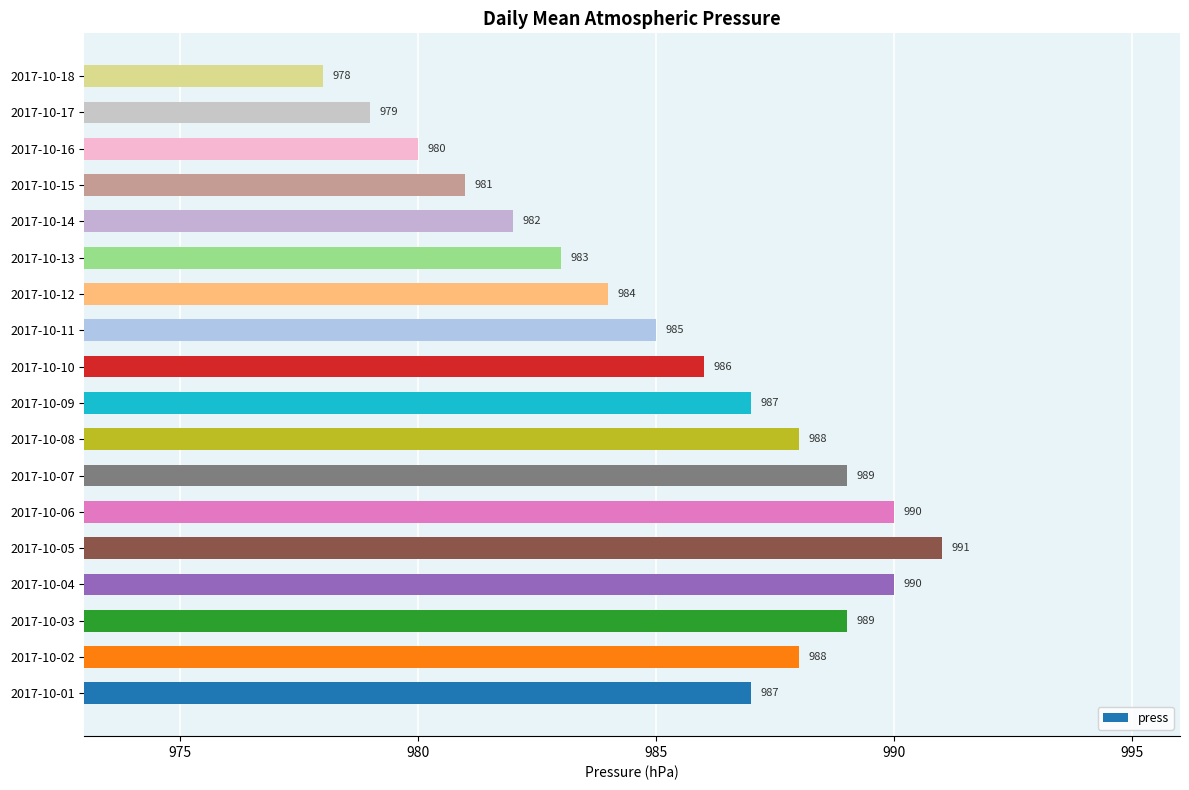

What is the maximum value shown in the chart?

991